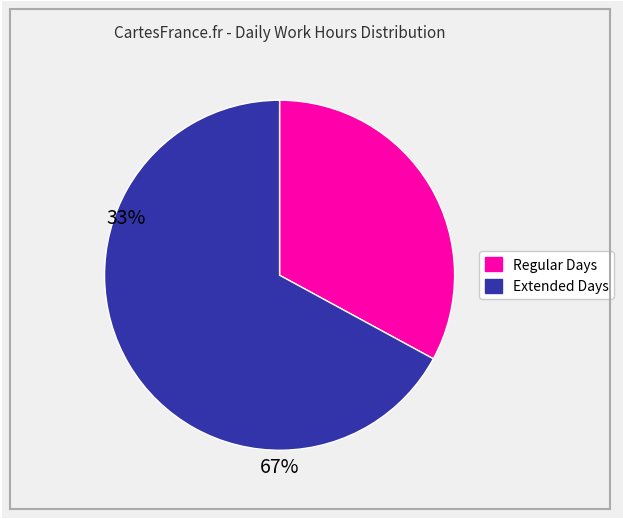

Does any single category account for the majority?

Yes